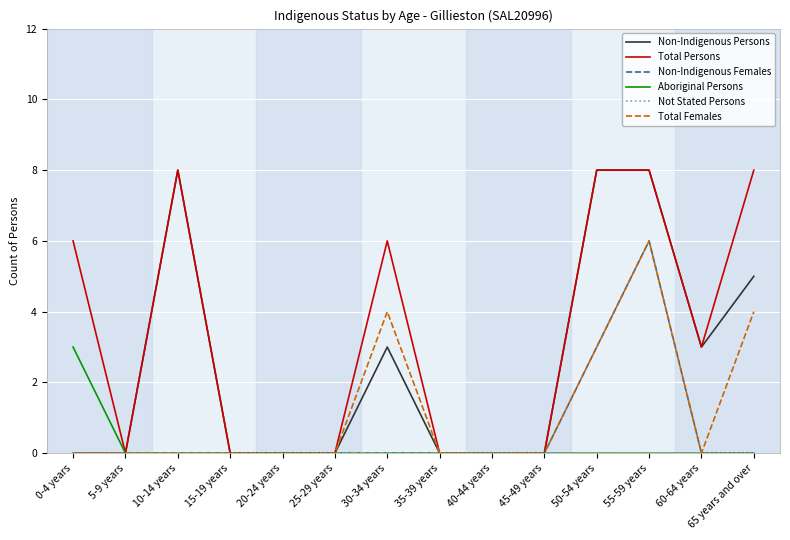

Which series has the largest total across all categories?

Total Persons